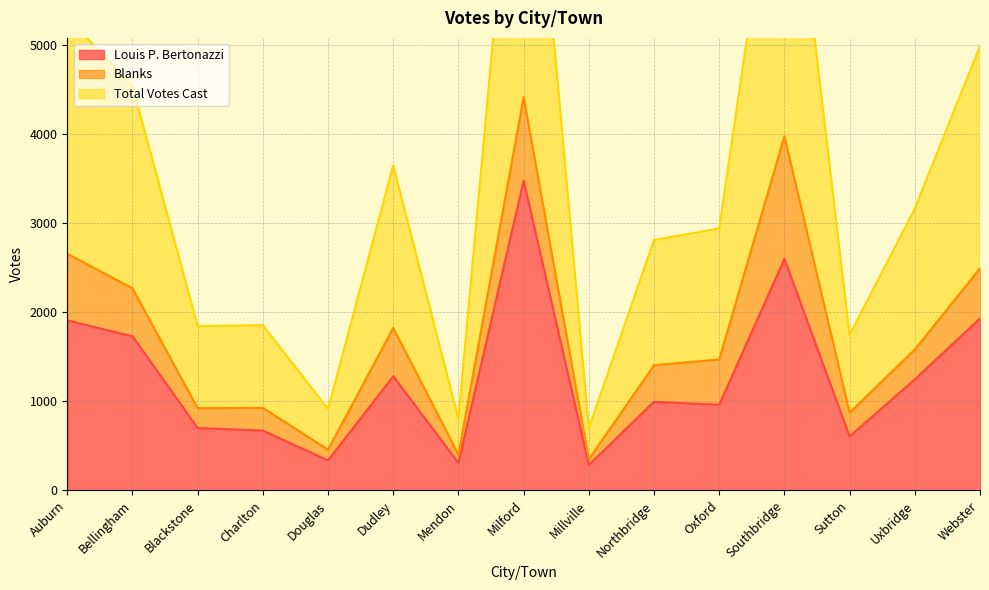

What is the average value of the Louis P. Bertonazzi series?

1271